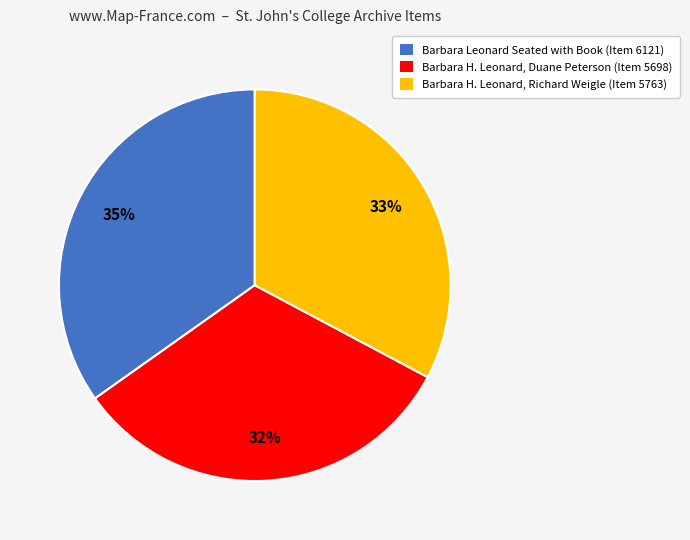

Is there any slice that represents more than half of the pie?

No